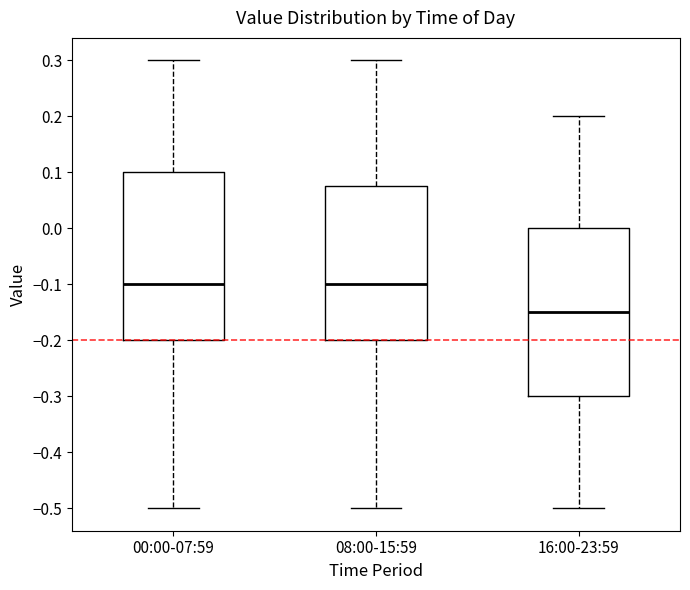

Which box's median line is the lowest?

16:00-23:59